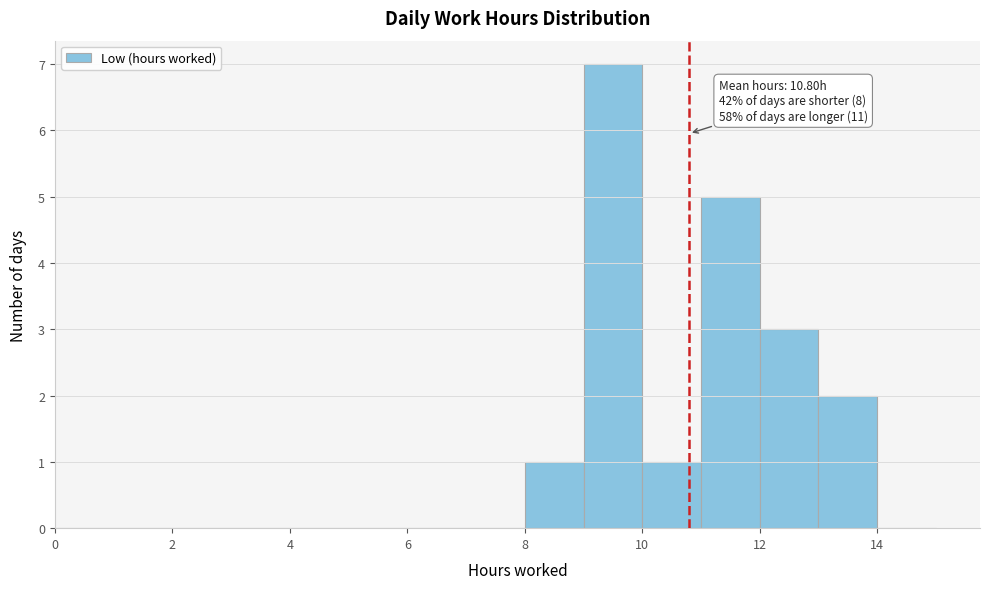

Over which range of the x-axis is the bar tallest?

9 to 10